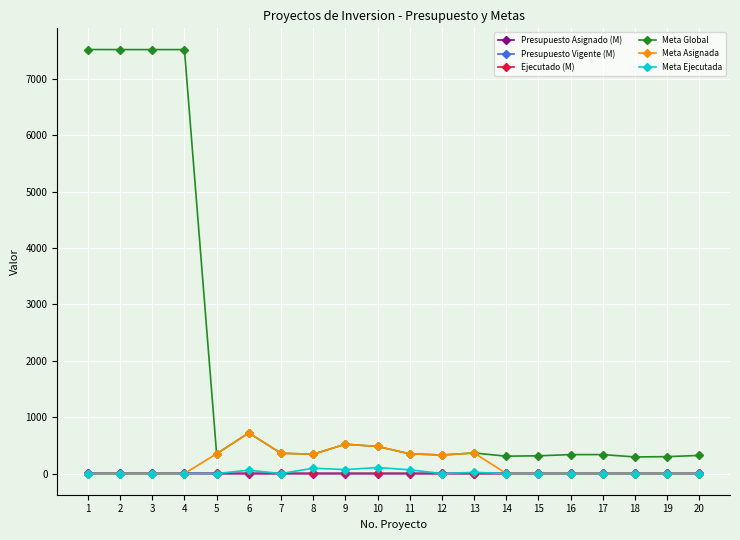

True or false: Presupuesto Asignado (M) and Meta Global intersect in this chart.

False